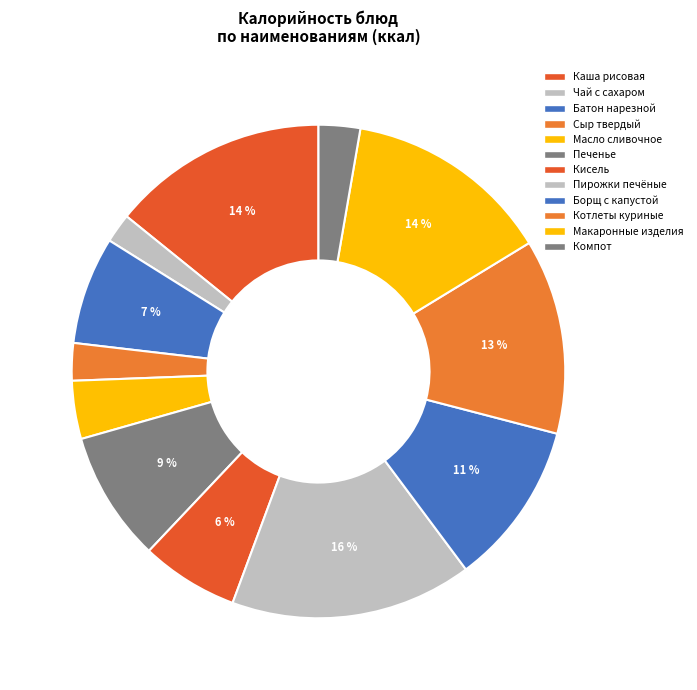

How many slices are in this pie chart?

12